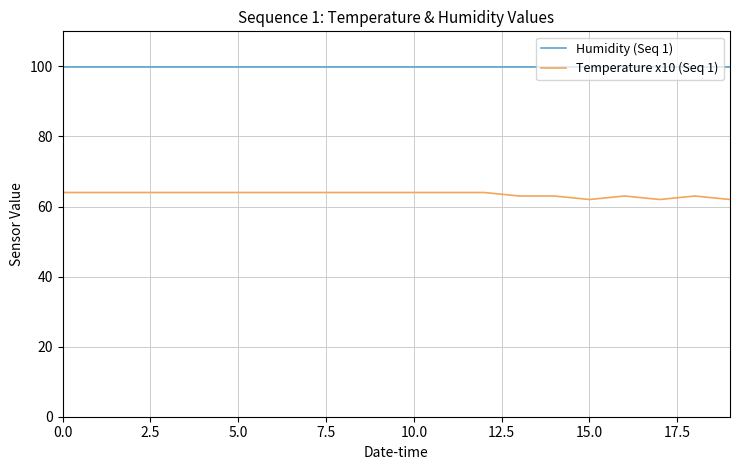

Rank the series by their maximum value, from lowest to highest.

Temperature x10 (Seq 1), Humidity (Seq 1)